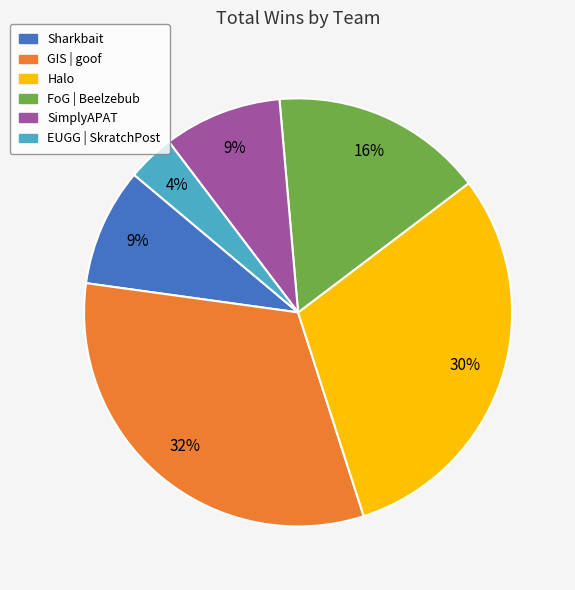

Does Halo represent more than half of the total?

No